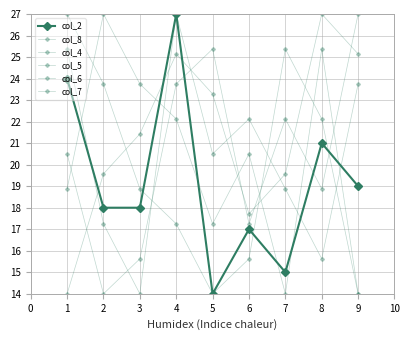

Rank the series by their maximum value, from lowest to highest.

col_2, col_4, col_8, col_5, col_6, col_7